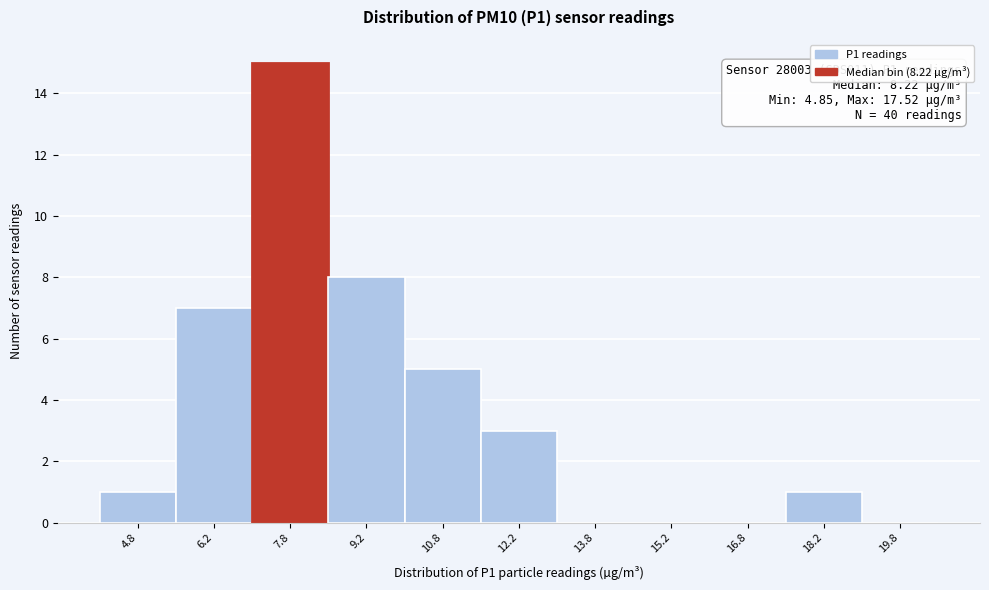

Over which range of the x-axis is the bar tallest?

7.0 to 8.5